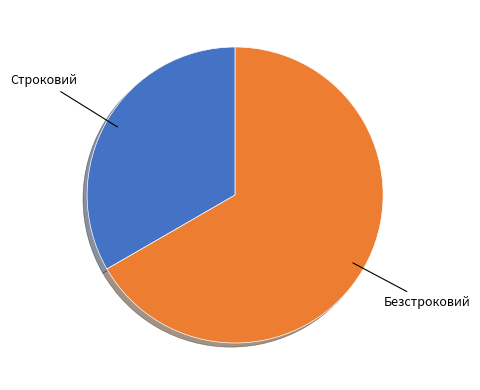

How many slices are in this pie chart?

2